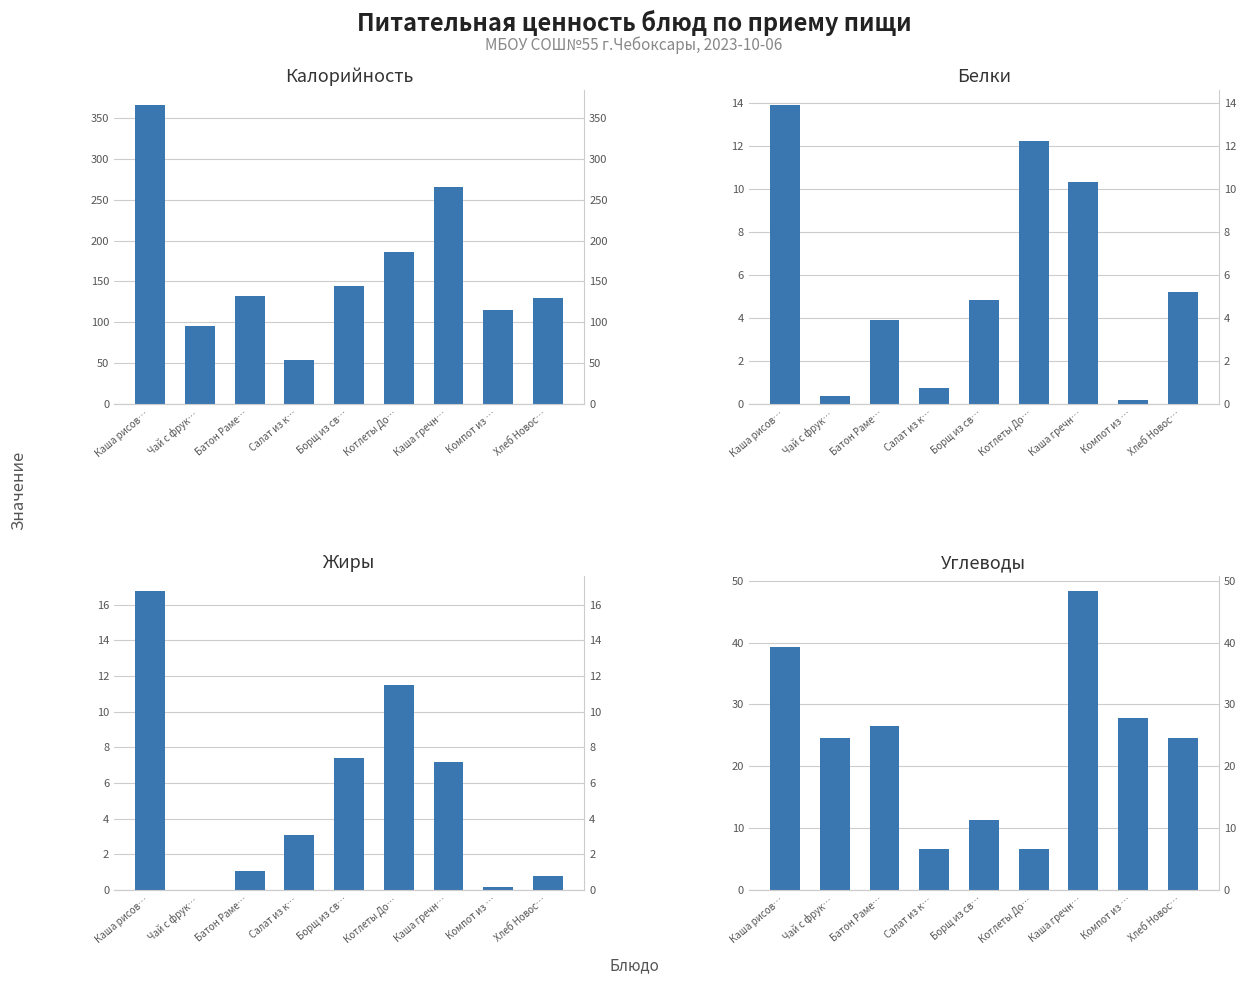

What is the sum of all Белки values?

51.6